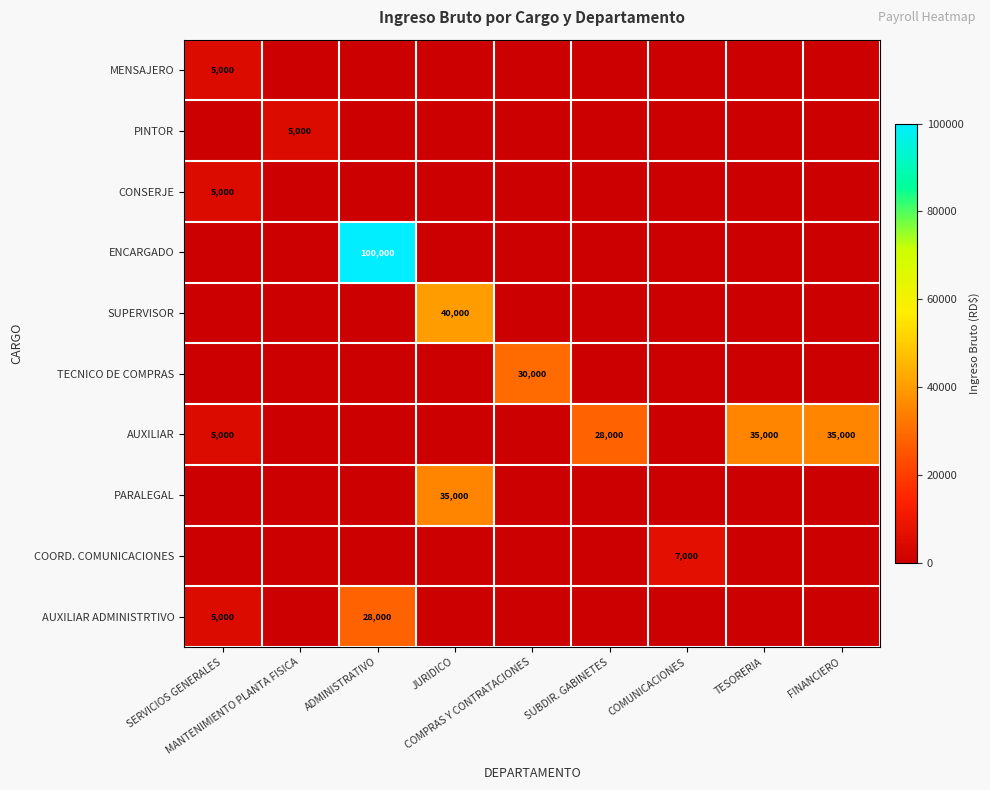

List the series in order of their peak value, lowest first.

MENSAJERO, PINTOR, CONSERJE, COORD. COMUNICACIONES, AUXILIAR ADMINISTRTIVO, TECNICO DE COMPRAS, AUXILIAR, PARALEGAL, SUPERVISOR, ENCARGADO